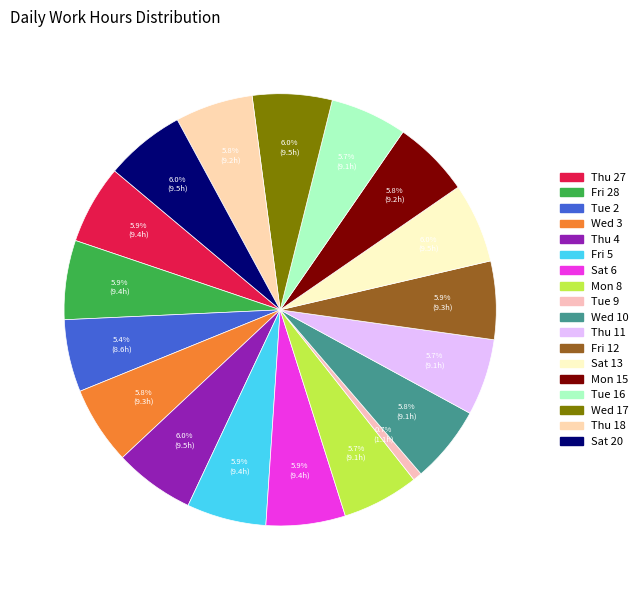

How many segments does this pie chart have?

18